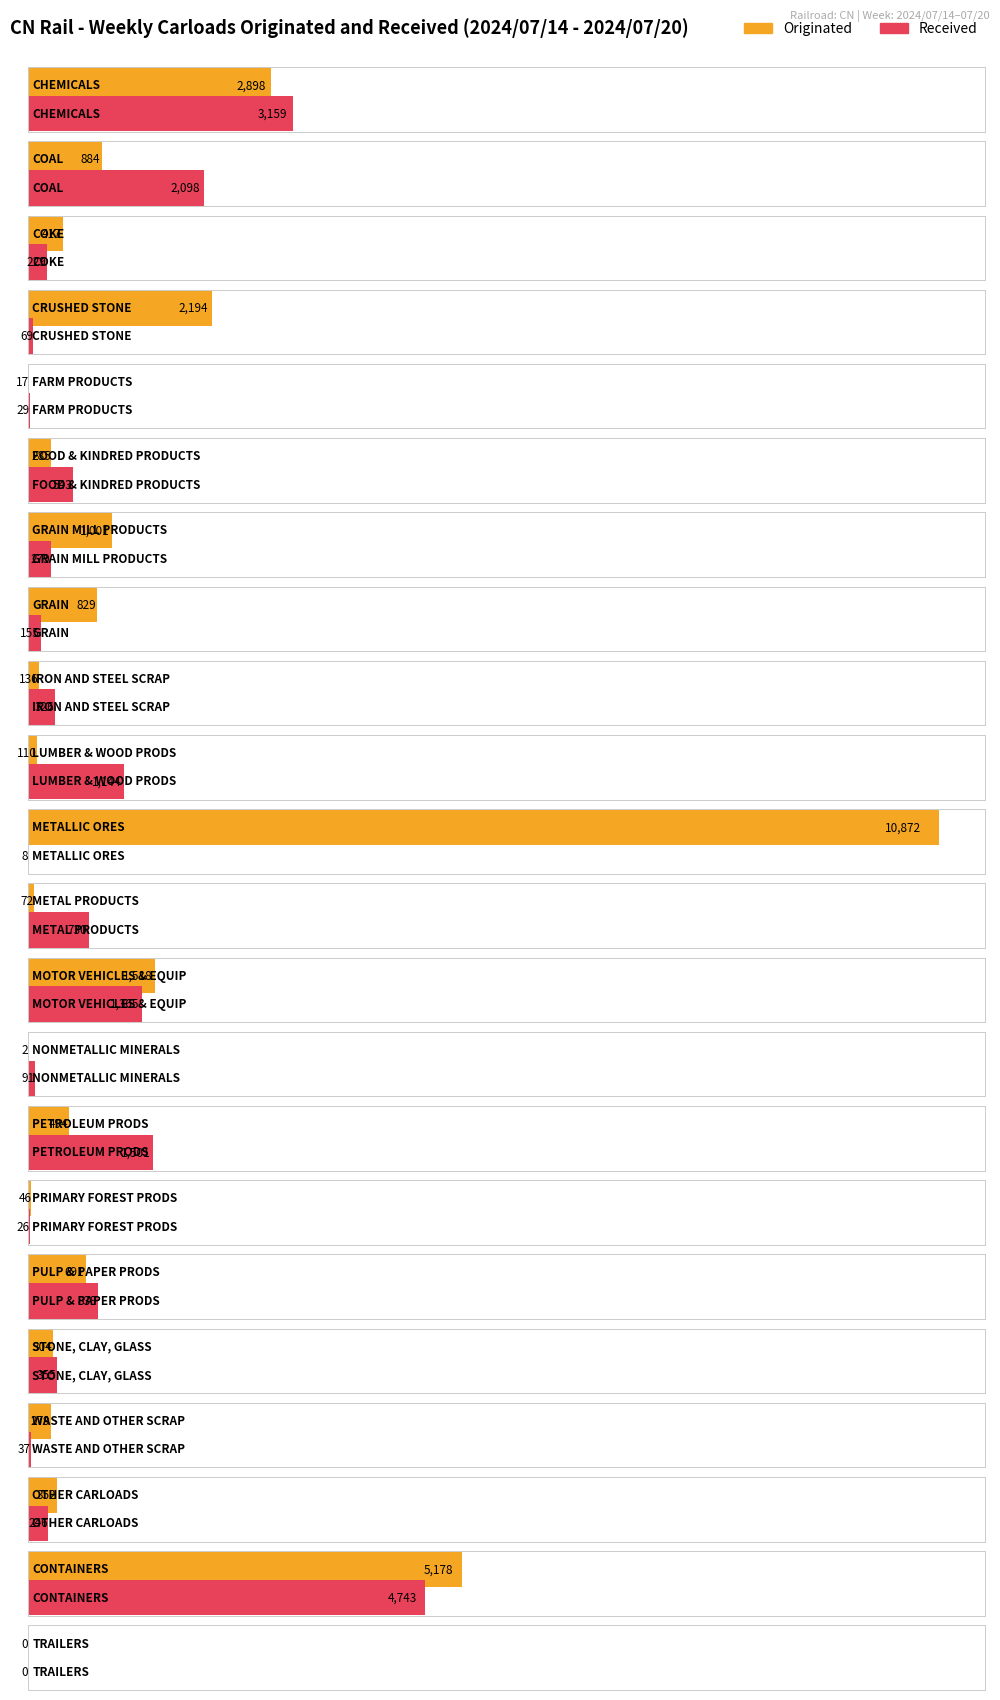

Between COAL and GRAIN MILL PRODUCTS, which series saw the biggest shift?

Received